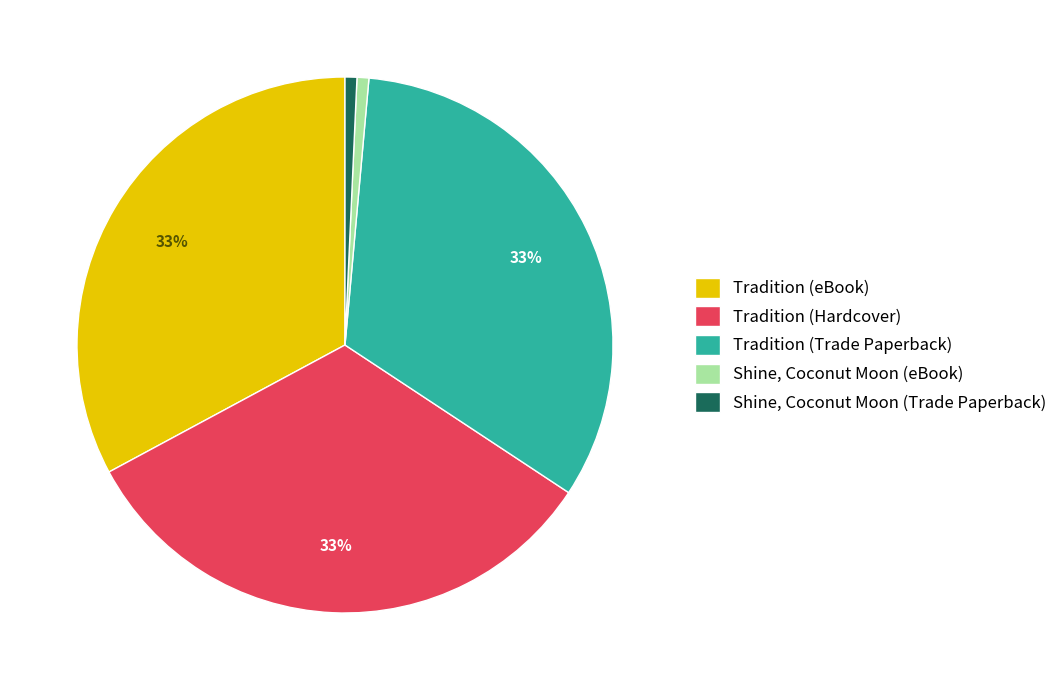

To the nearest percent, what portion does Shine, Coconut Moon (eBook) represent?

1%